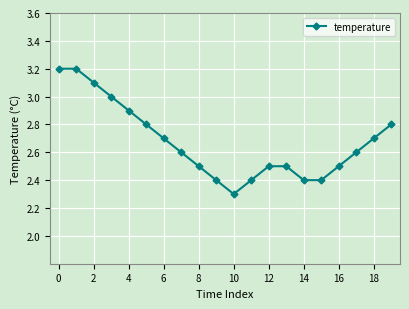

What is the minimum value shown in the chart?

2.3